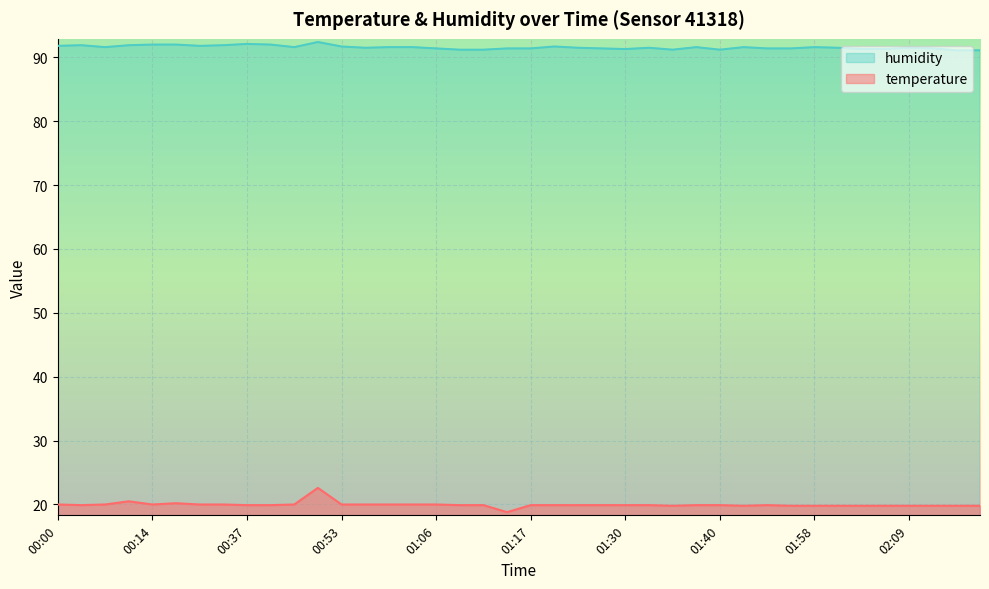

Which series has the widest spread of values?

temperature